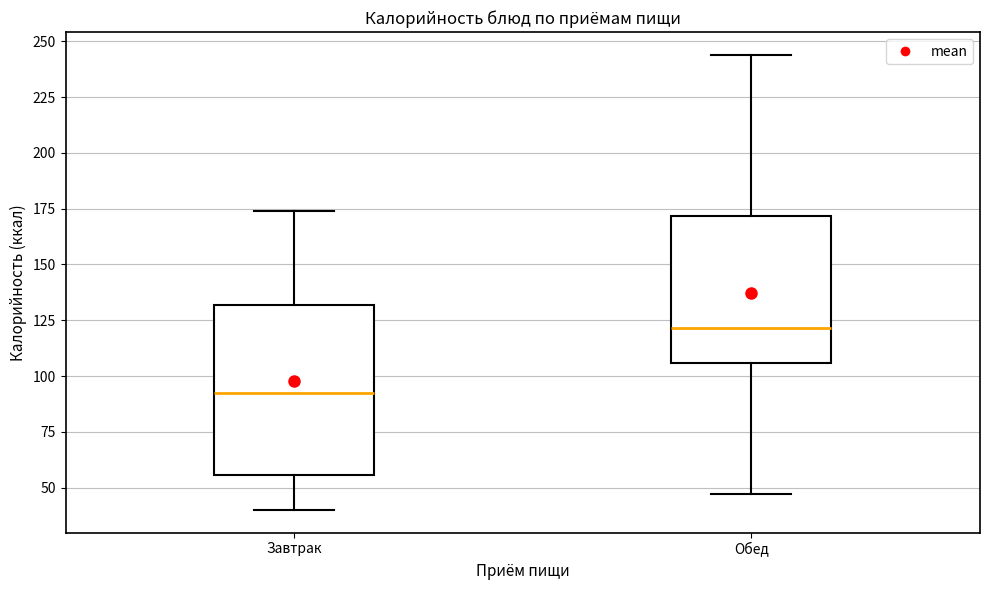

Which box's median line is the lowest?

Завтрак